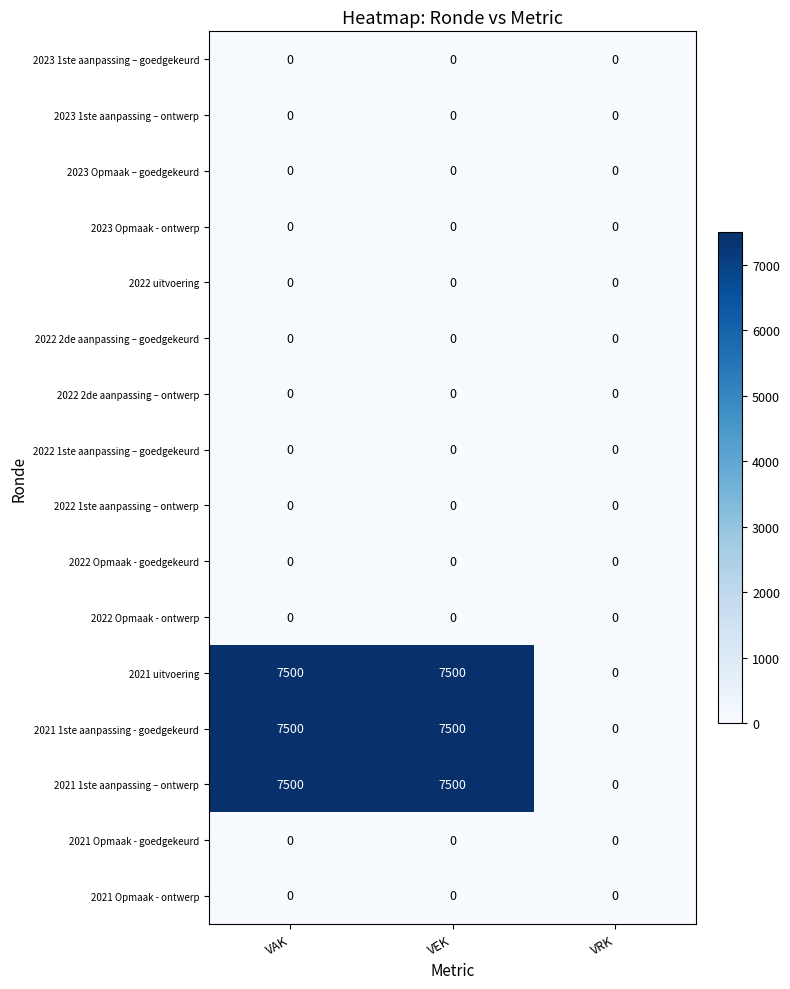

What is the total value across all series at VAK?

22500